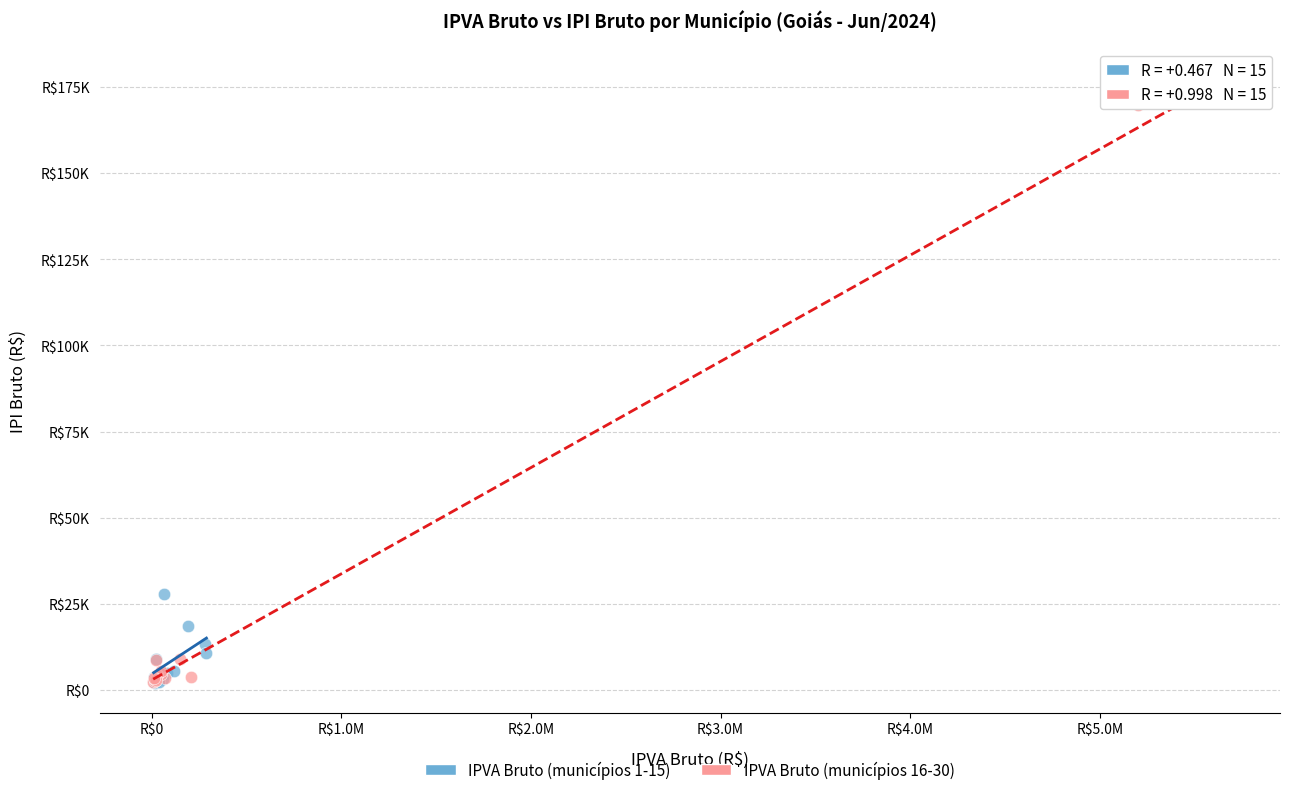

What are all the series names shown in the legend?

IPVA Bruto (municípios 1-15), IPVA Bruto (municípios 16-30)